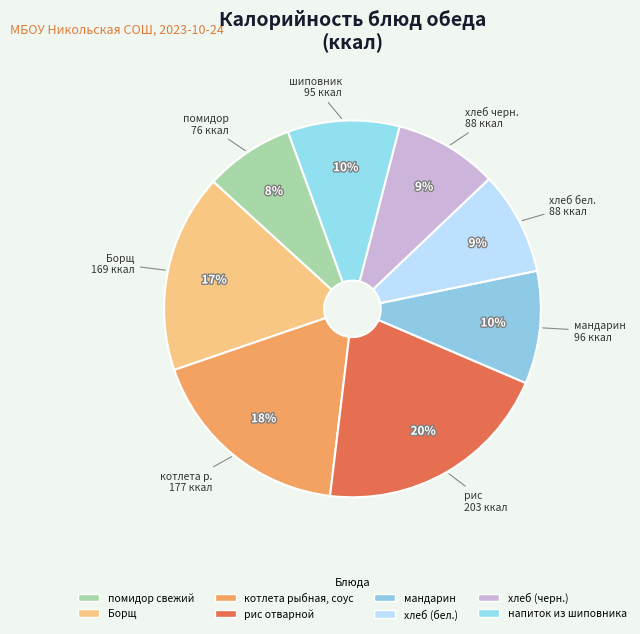

What is the ratio of the value at помидор свежий to the value at Борщ?

0.4